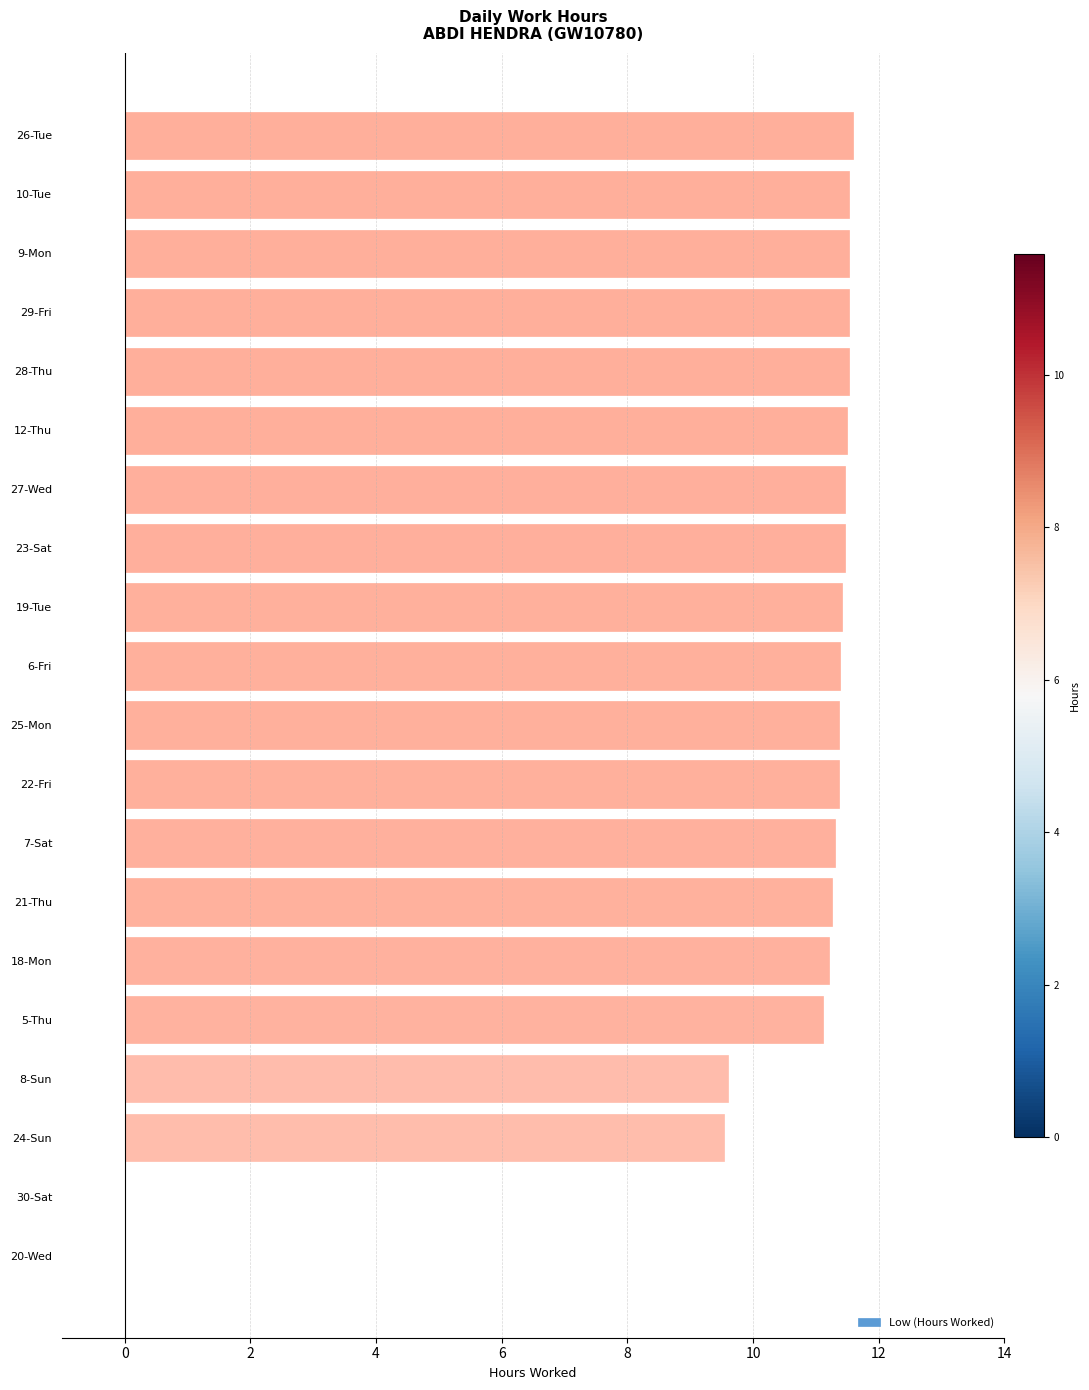

The chart shows a value of 11.5 at 27-Wed. True or false?

True